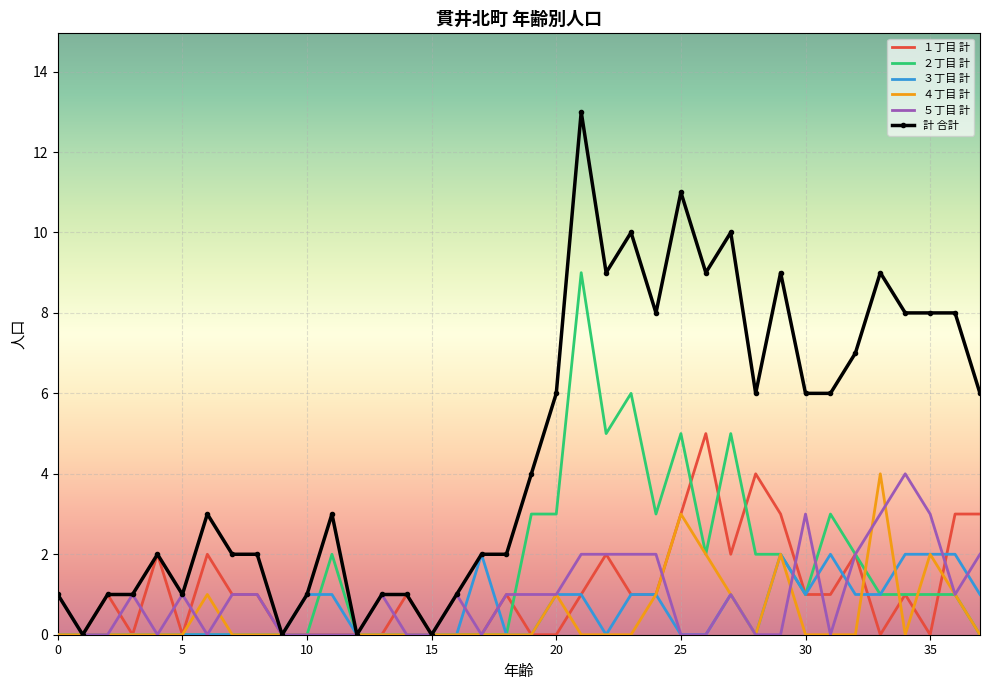

Which series has the largest range (max minus min)?

計 合計